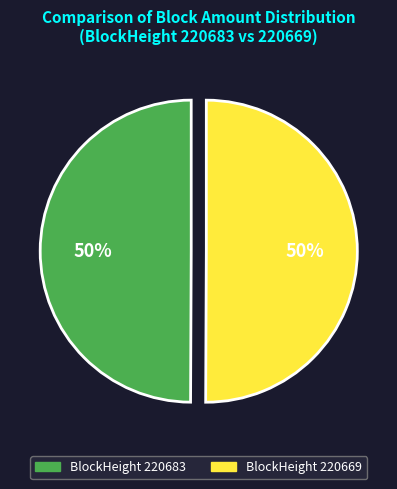

How many slices are in this pie chart?

2